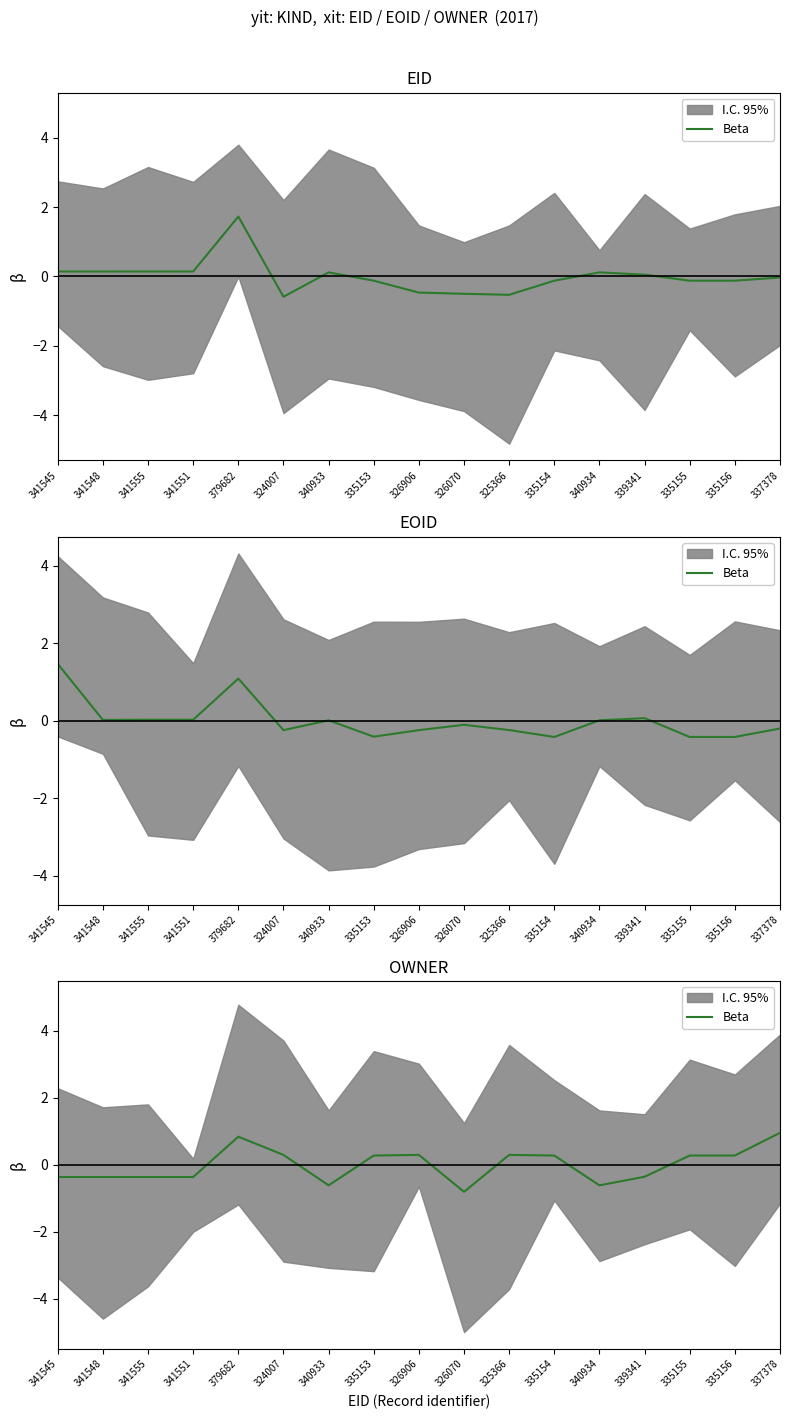

Does the chart have visible grid lines?

No